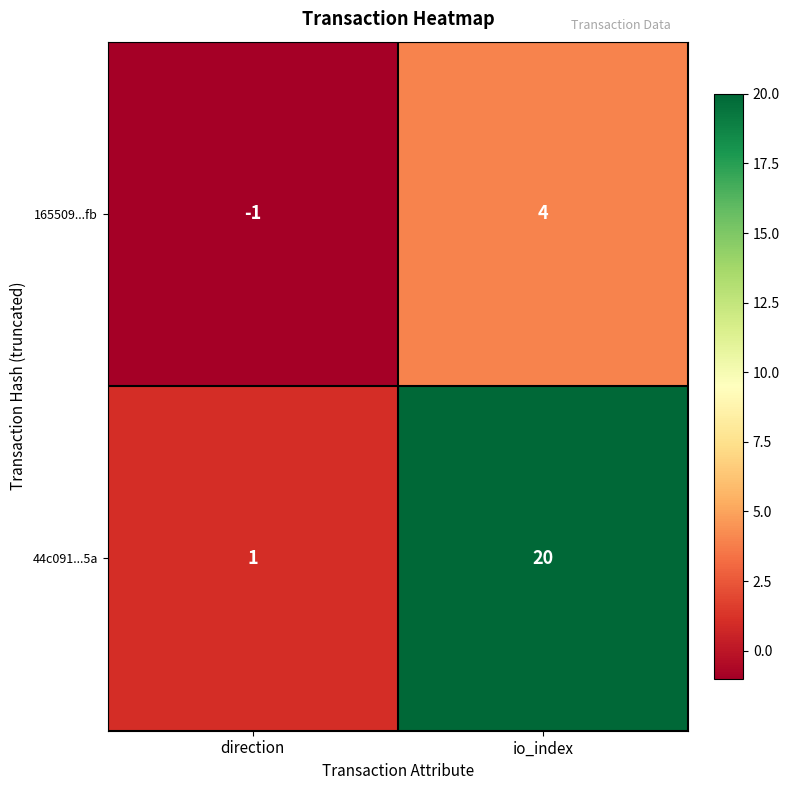

Reading left to right, list all the values displayed in this chart.

165509...fb: direction=-1	io_index=4
44c091...5a: direction=1	io_index=20